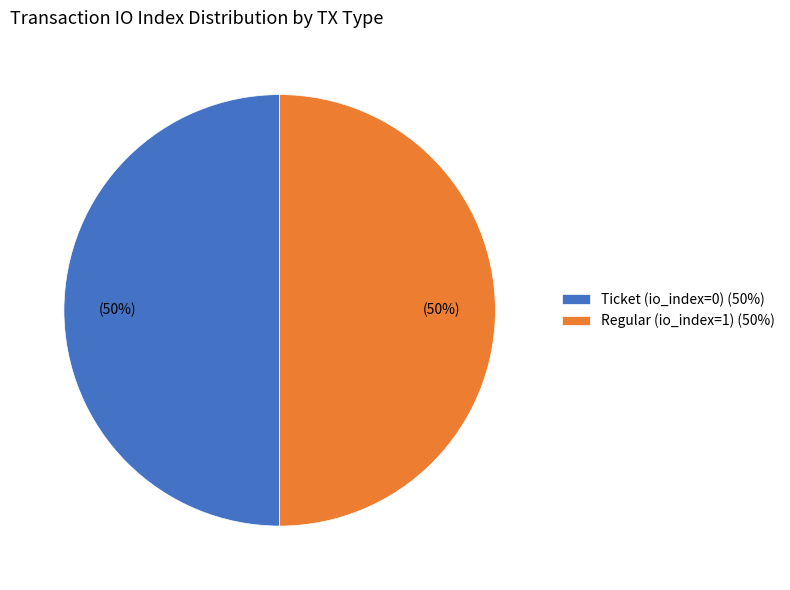

Approximately how many times larger is the value at Ticket (io_index=0) (50%) compared to Regular (io_index=1) (50%)?

1.0